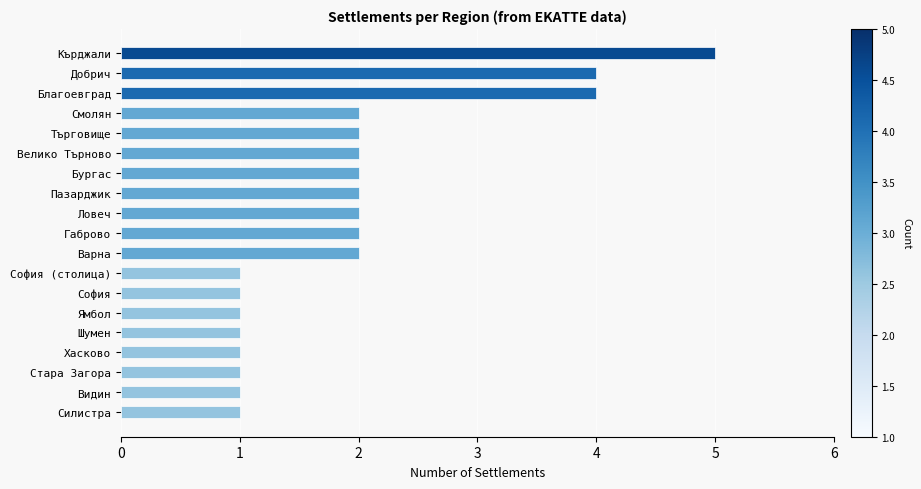

What is the ratio of the value at Стара Загора to the value at Силистра?

1.0